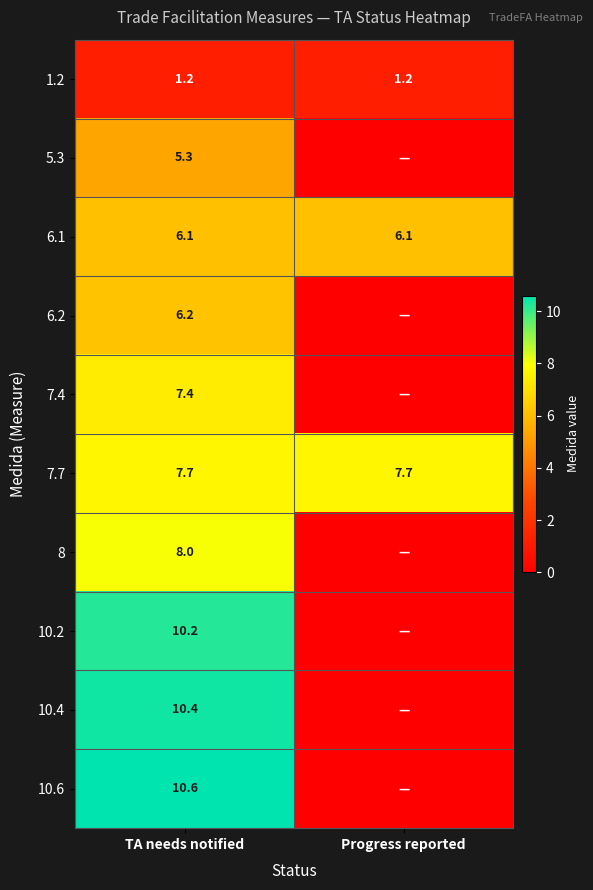

What is the sum of all 1.2 values?

2.4